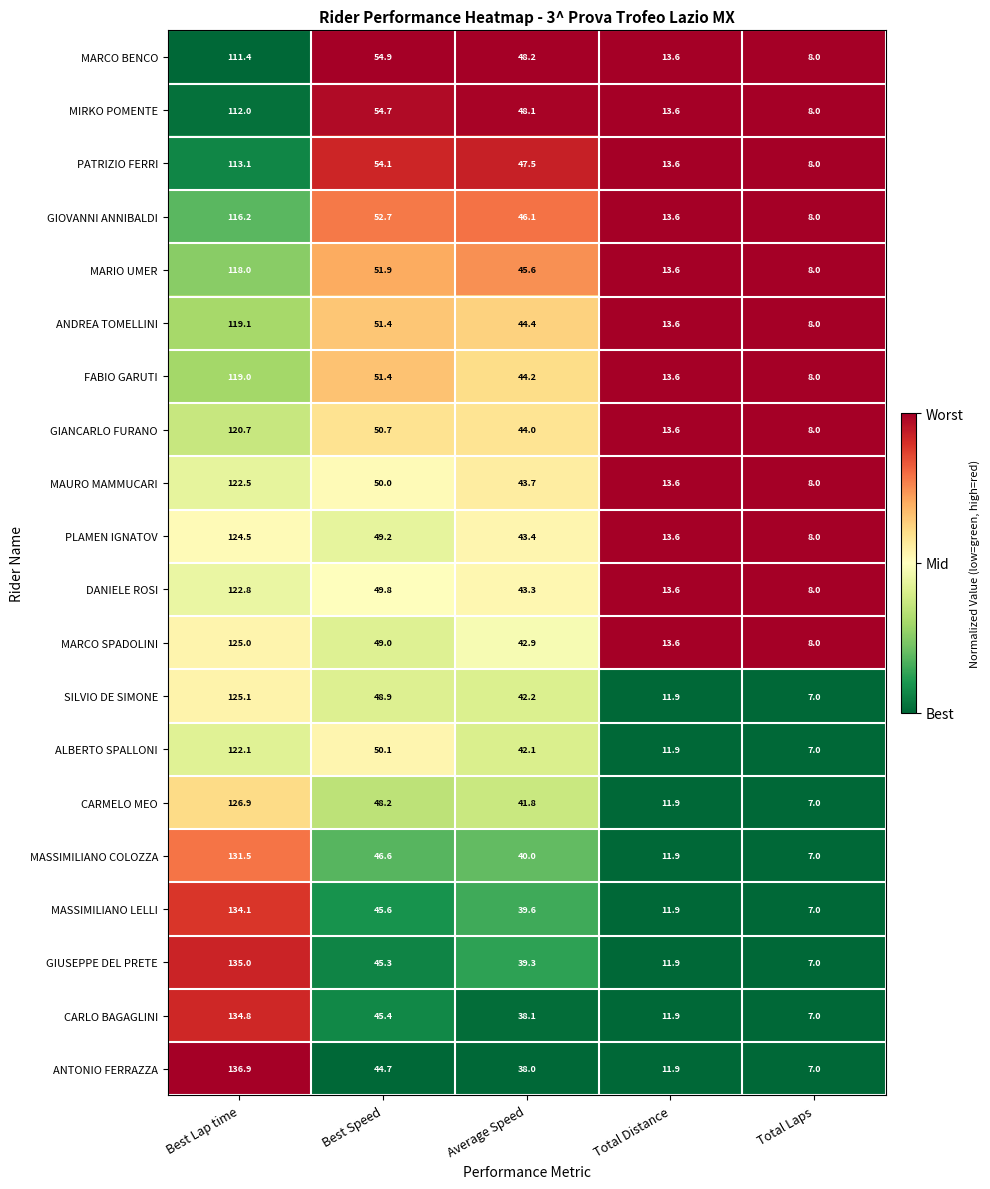

Count the number of categories in the chart.

5